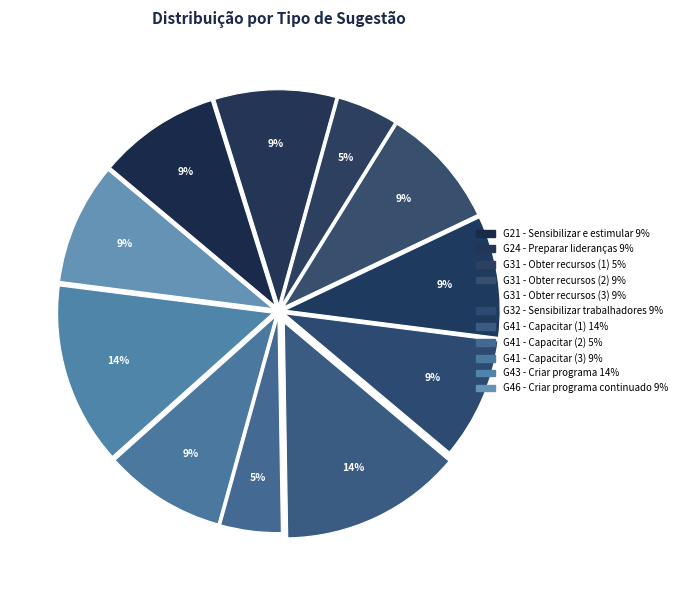

To the nearest percent, what portion does G31 - Obter recursos (1) represent?

5%